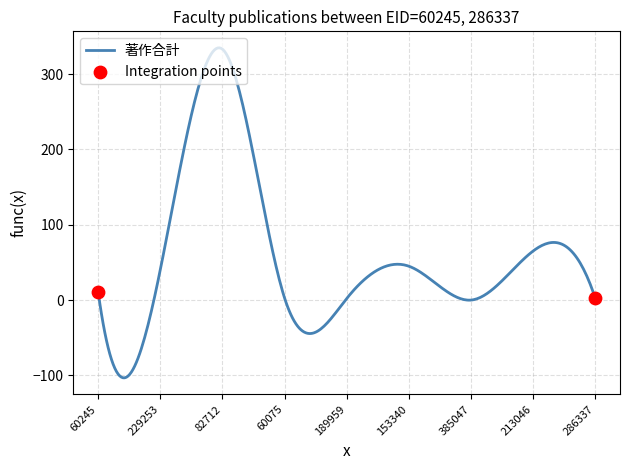

What is the greatest value displayed?

334.7